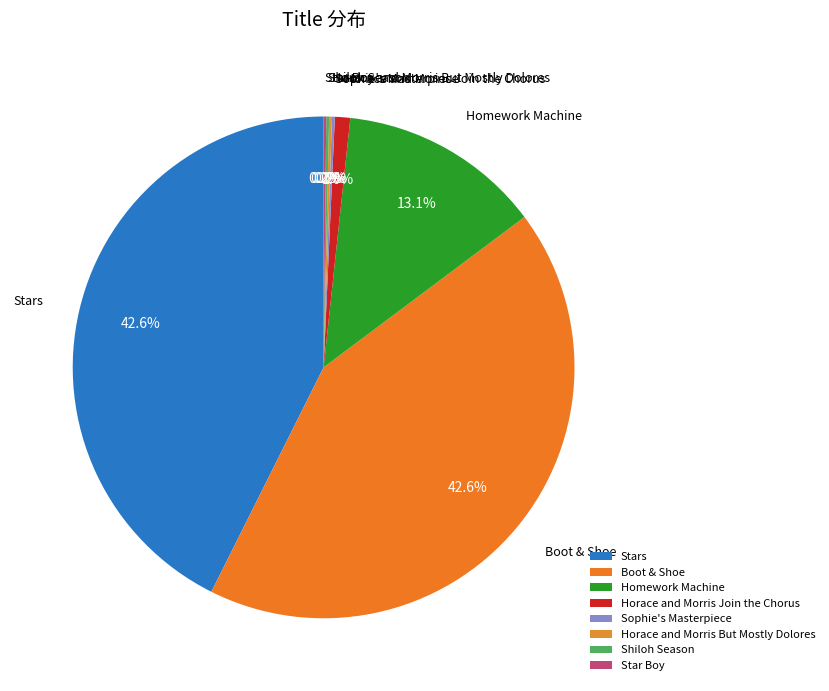

The Horace and Morris Join the Chorus slice represents 1% of the pie. True or false?

True